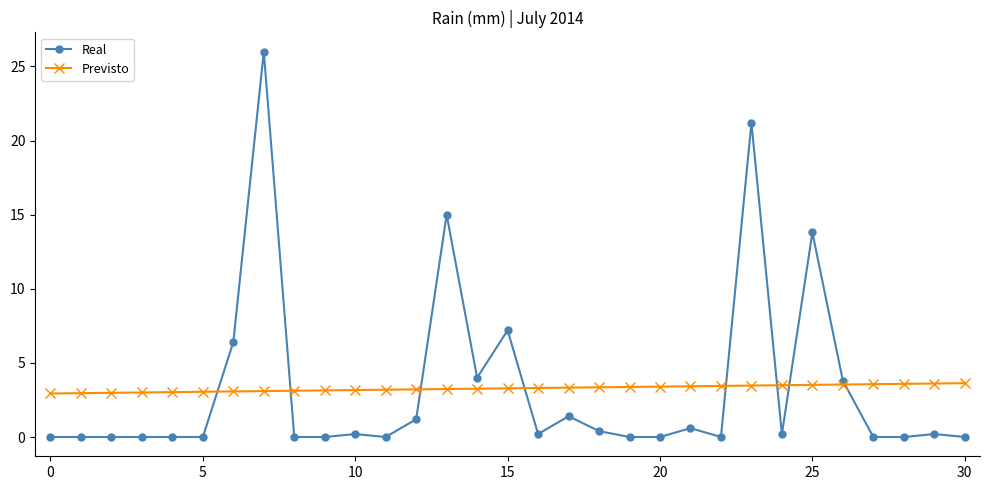

What is the value of the Previsto point at the 24th from the left?

3.5